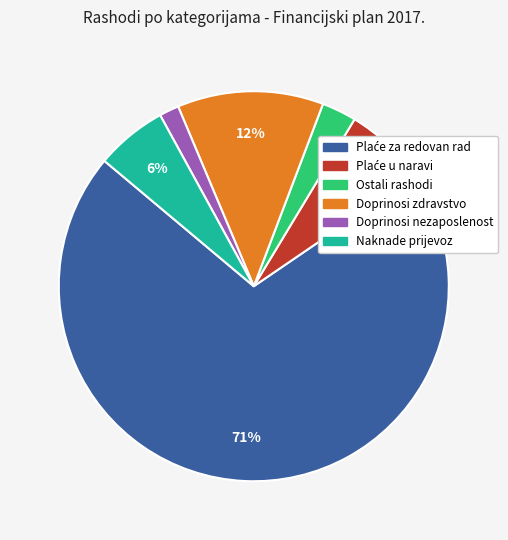

Count the number of slices in the pie.

6